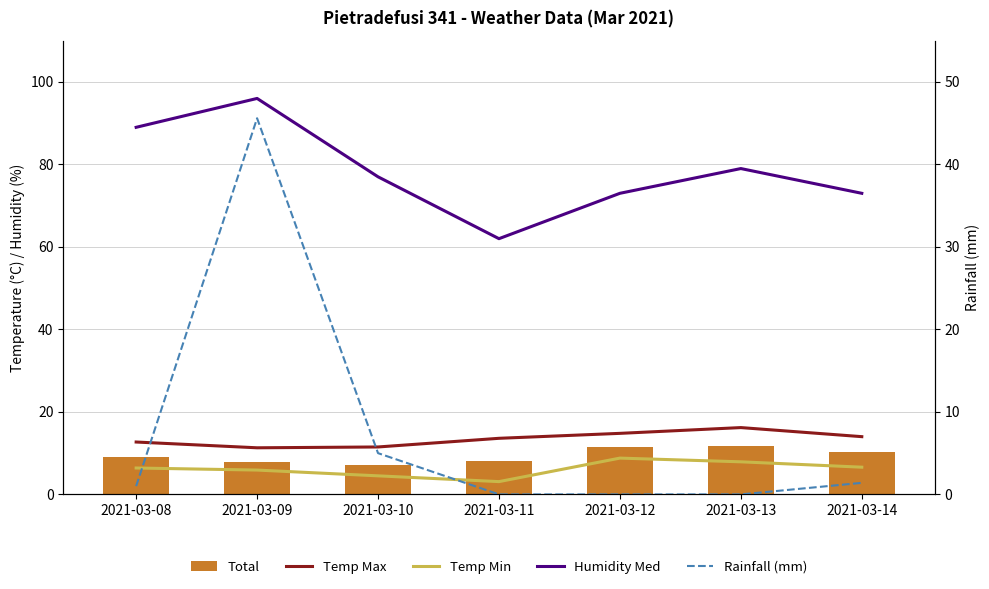

Read the Rainfall (mm) value at 2021-03-10.

5.0